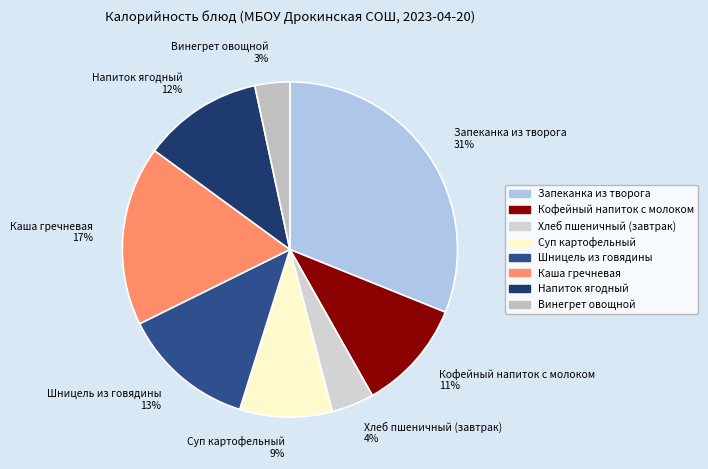

Do Кофейный напиток с молоком 11% and Шницель из говядины 13% together represent more than half of the pie?

No